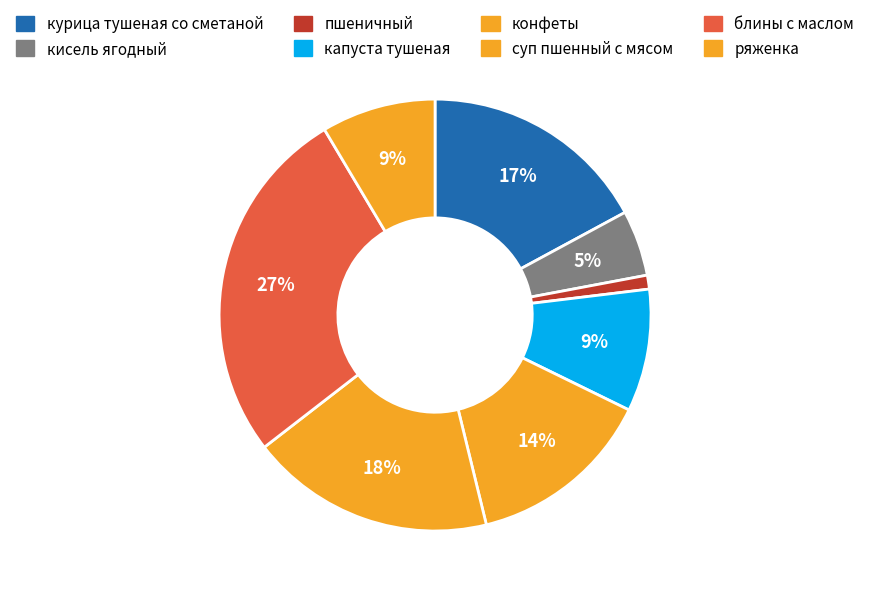

To the nearest percent, what is the average slice percentage?

12%